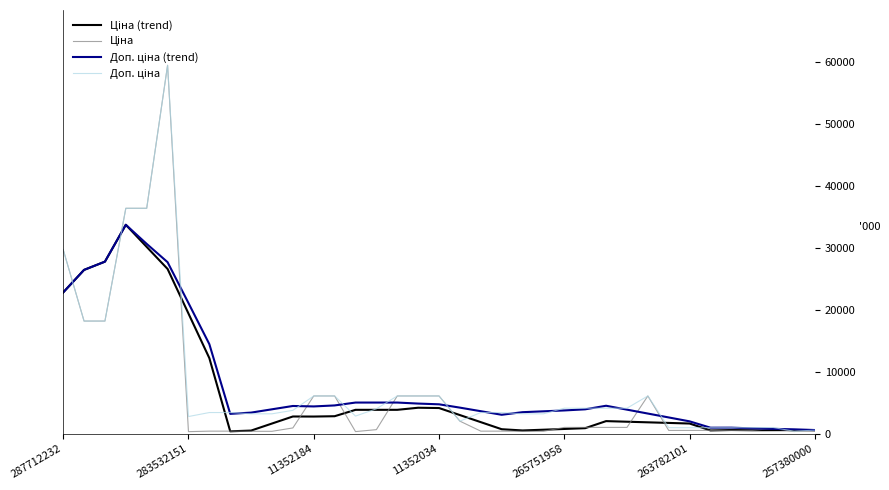

What is the maximum value shown in the chart?

59523.0